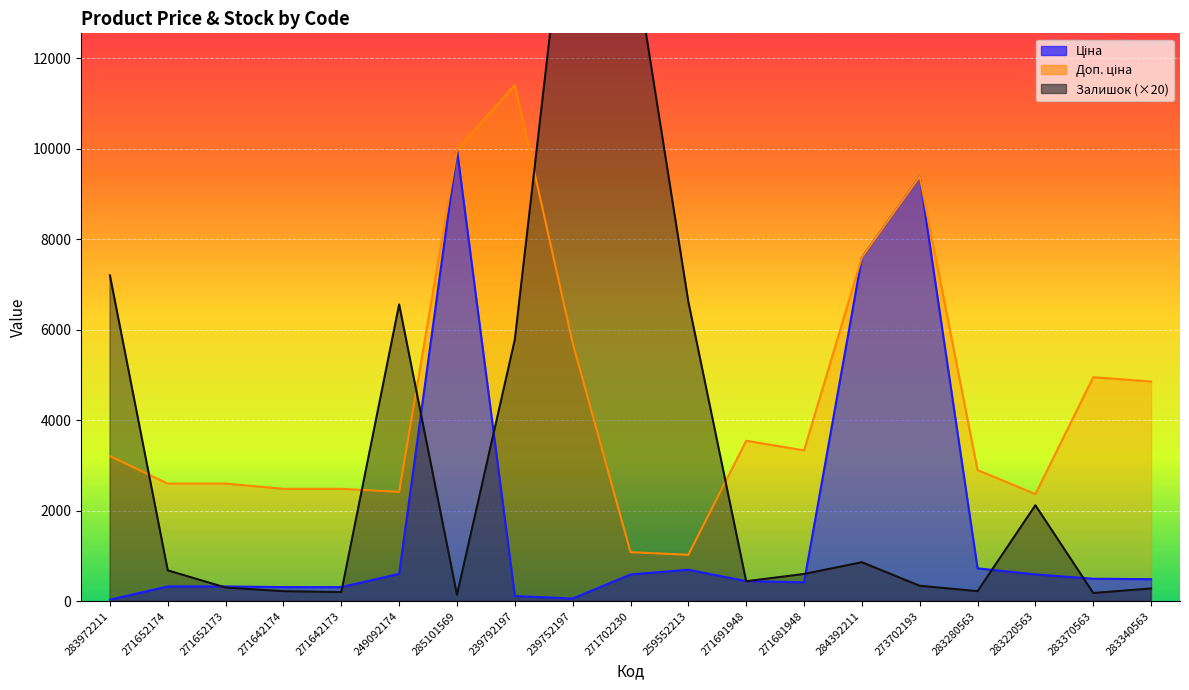

Between 283280563 and 271652173, which is larger?

283280563